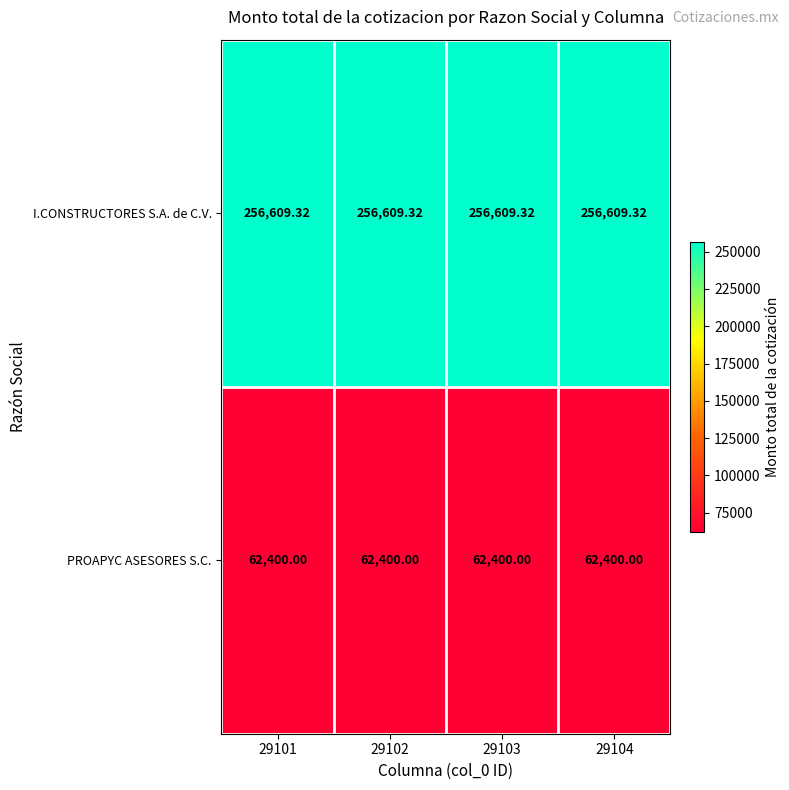

Which series has the largest total across all categories?

I.CONSTRUCTORES S.A. de C.V.